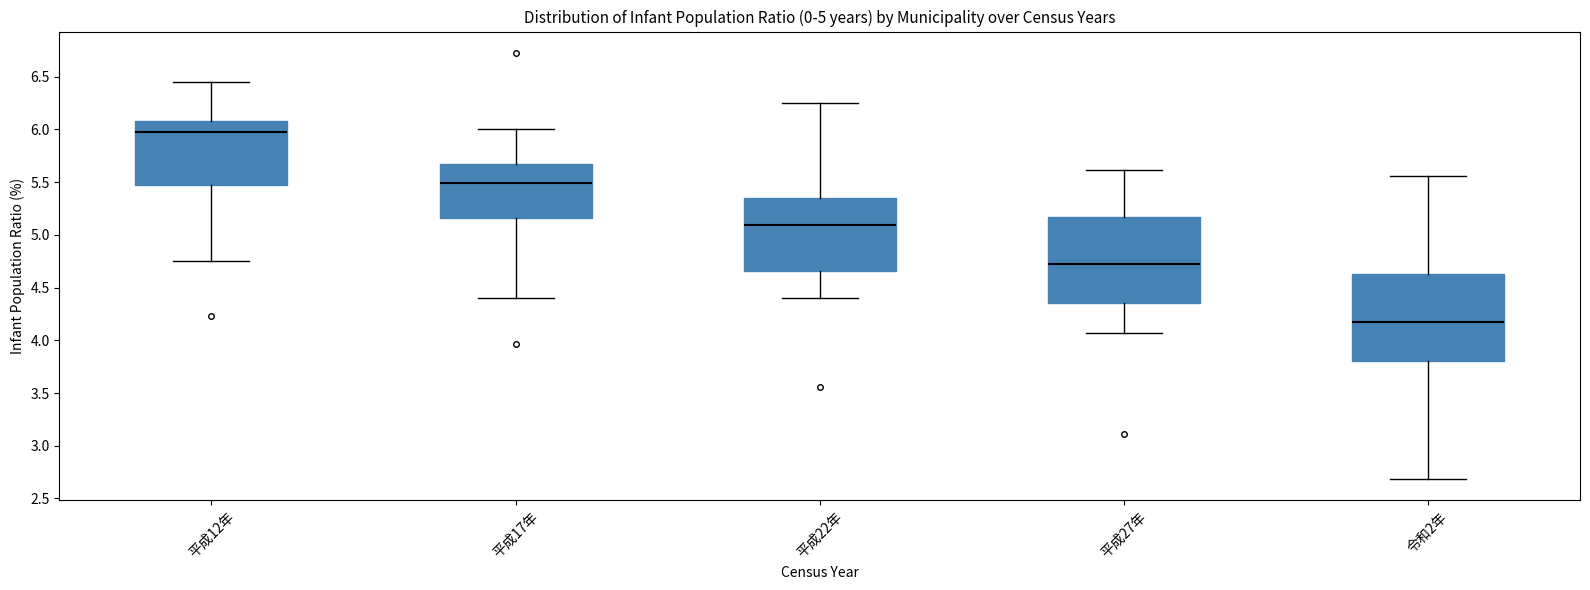

Which box's median line is the lowest?

令和2年